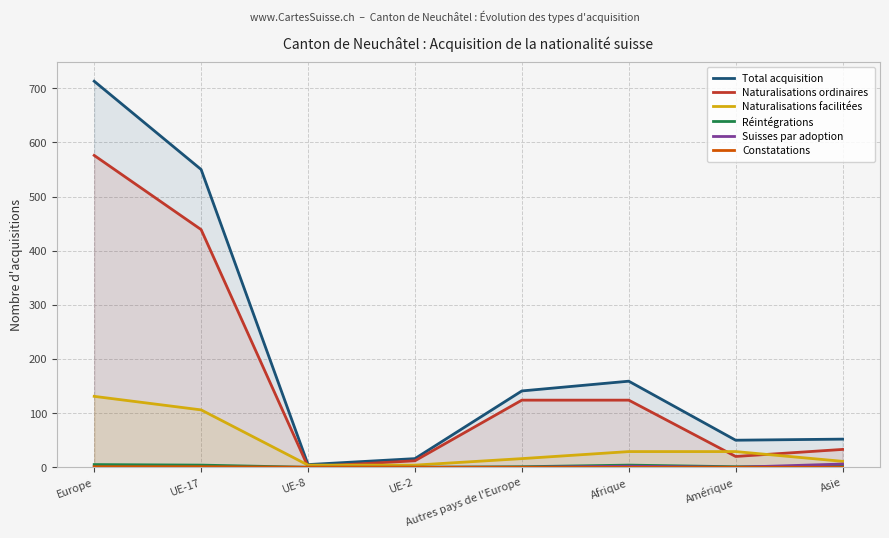

True or false: Suisses par adoption and Réintégrations cross at least once.

True